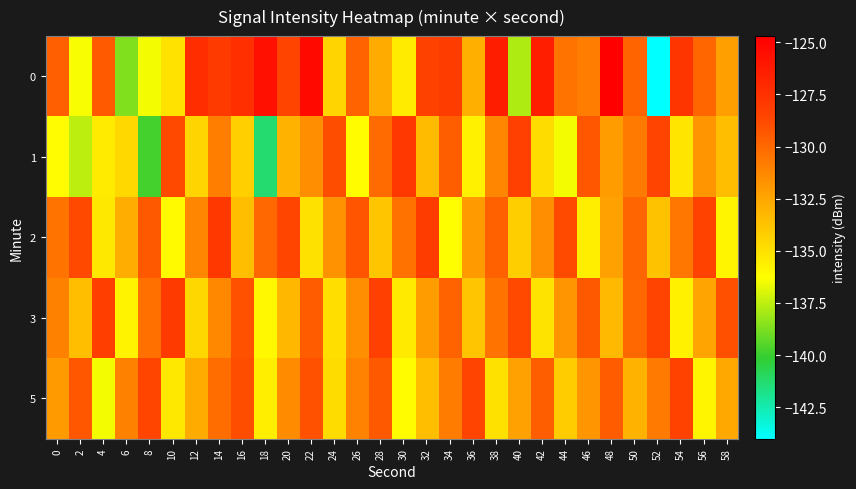

List the series in order of their peak value, lowest first.

5, 3, 2, 1, 0